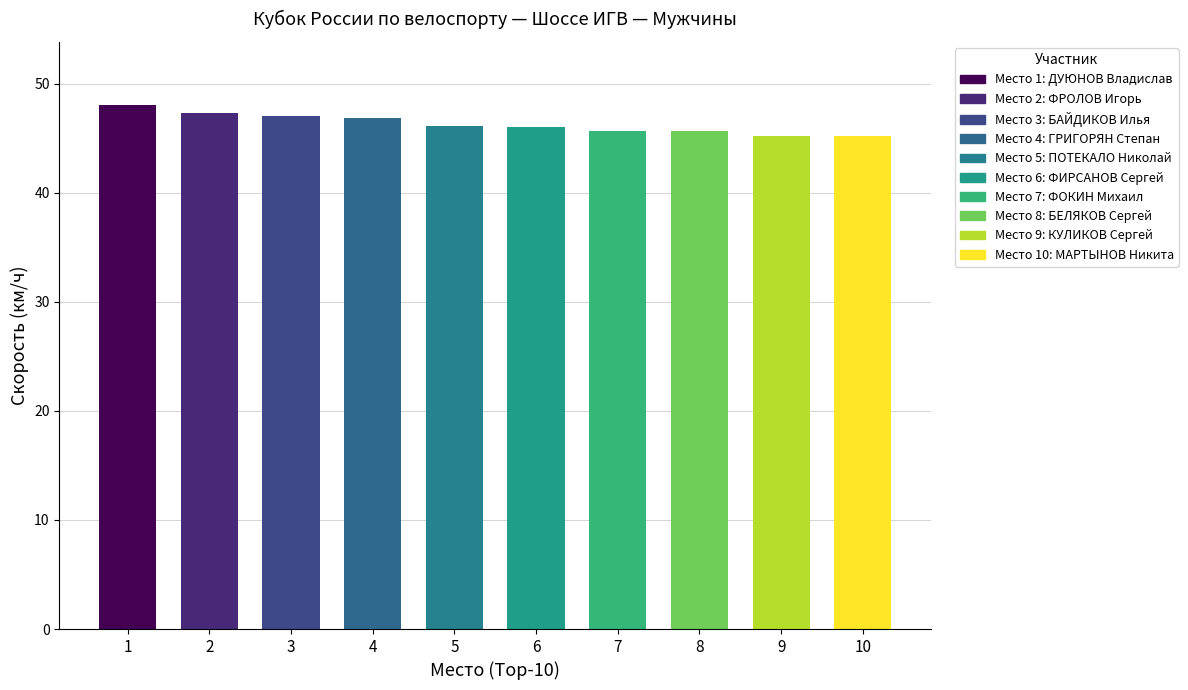

What is the change in value from 1 to 8?

-2.4